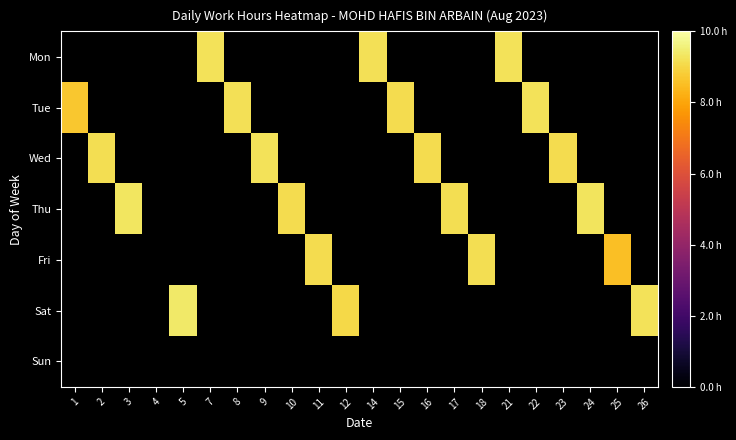

Which has a higher value, 3 or 14?

14